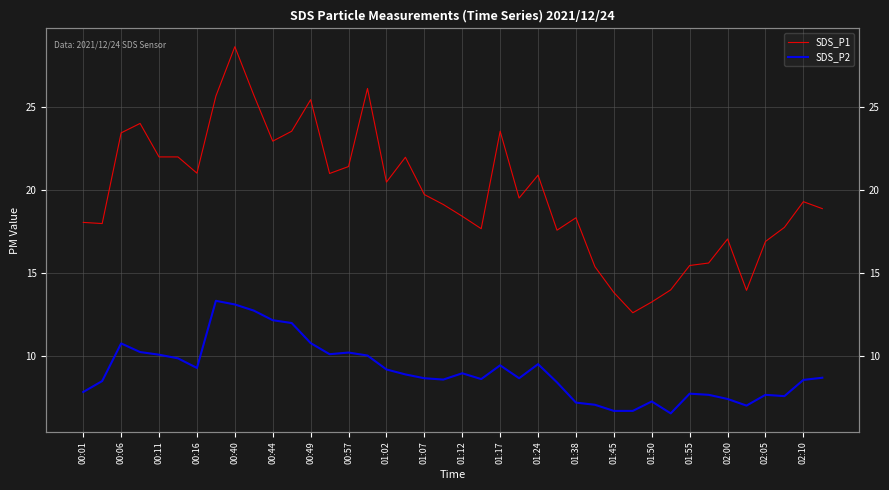

True or false: SDS_P1 and SDS_P2 cross at least once.

False